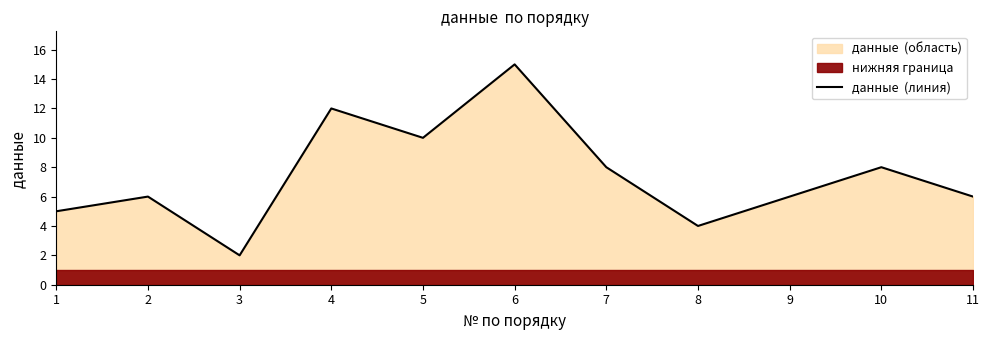

Reading left to right, list all the values displayed in this chart.

1=5	2=6	3=2	4=12	5=10	6=15	7=8	8=4	9=6	10=8	11=6